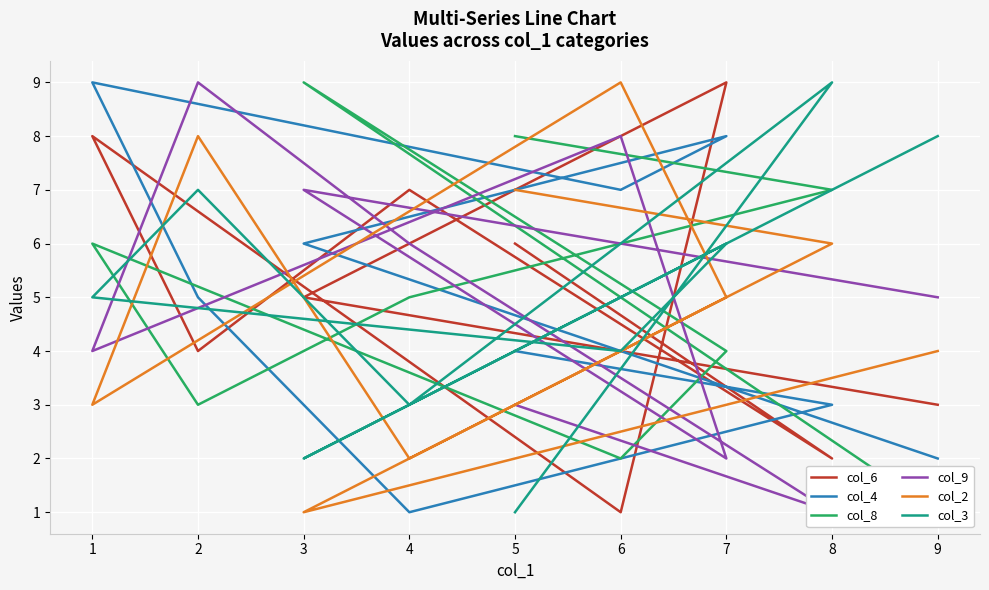

Rank the series by their maximum value, from lowest to highest.

col_6, col_4, col_8, col_9, col_2, col_3